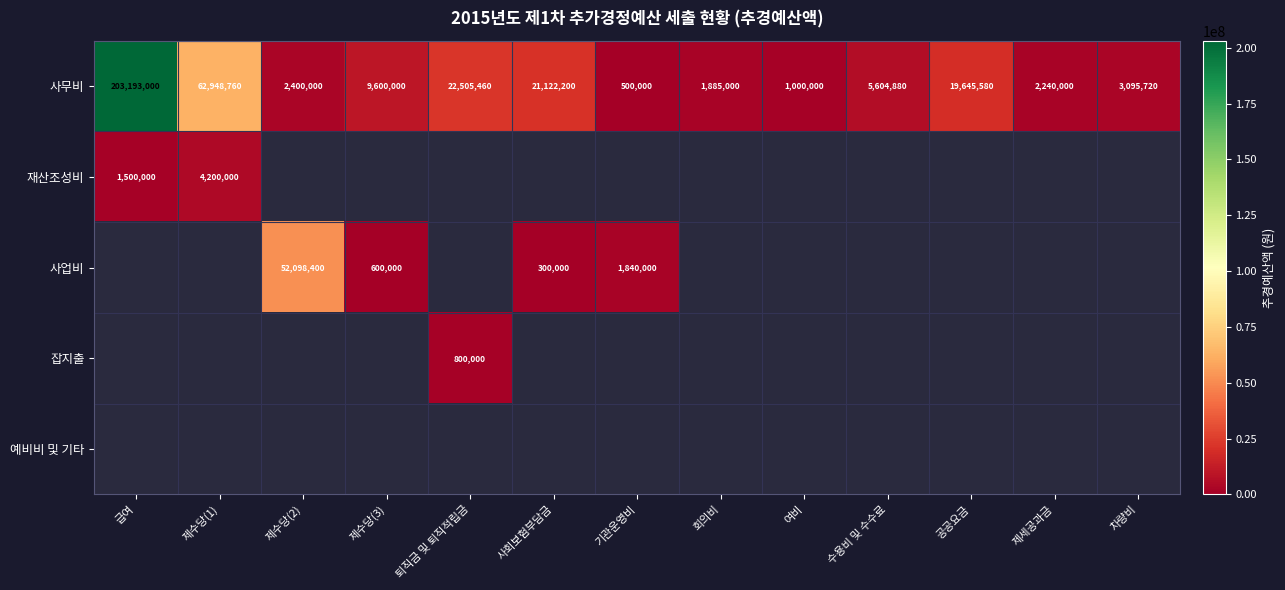

Is the value of 재산조성비 at 급여 greater than the value of 사업비 at 사회보험부담금?

Yes